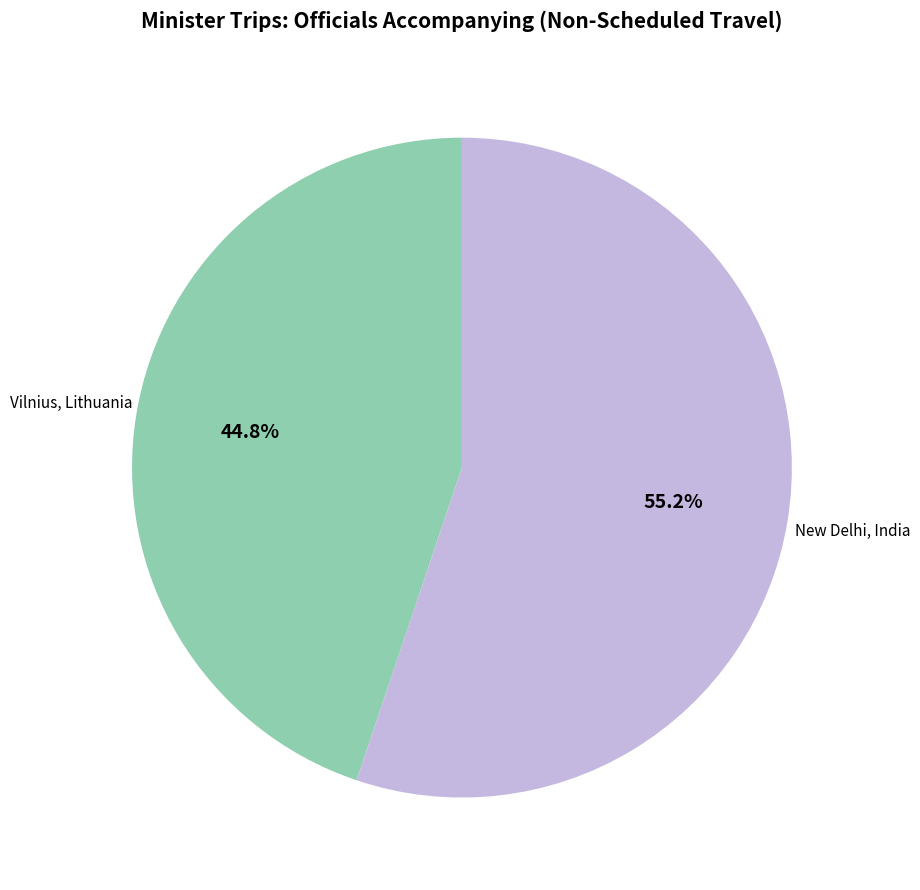

Is there any slice that represents more than half of the pie?

Yes